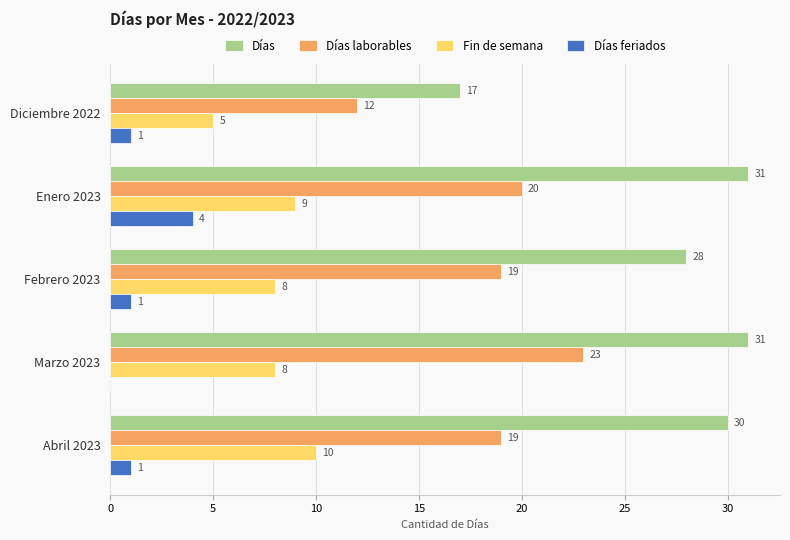

What is the sum of all Días laborables values?

93